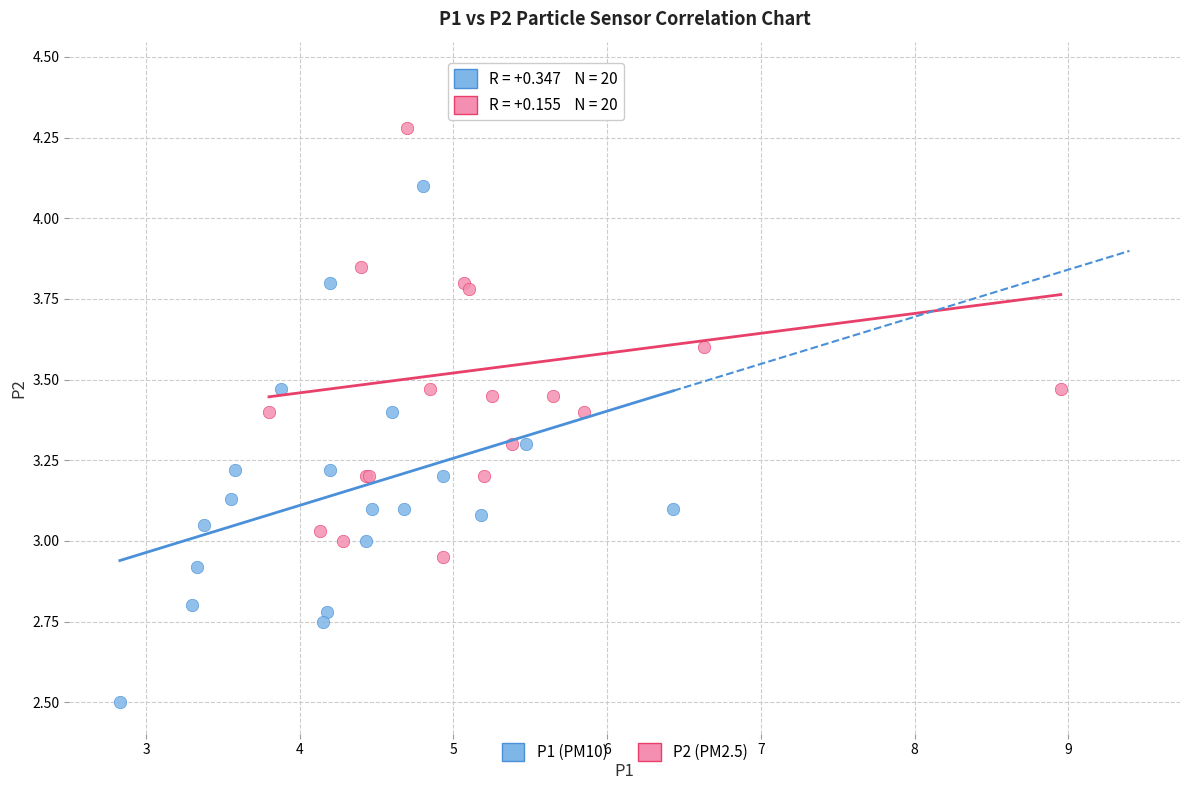

Which series contains the highest Y value?

P2 (PM2.5)